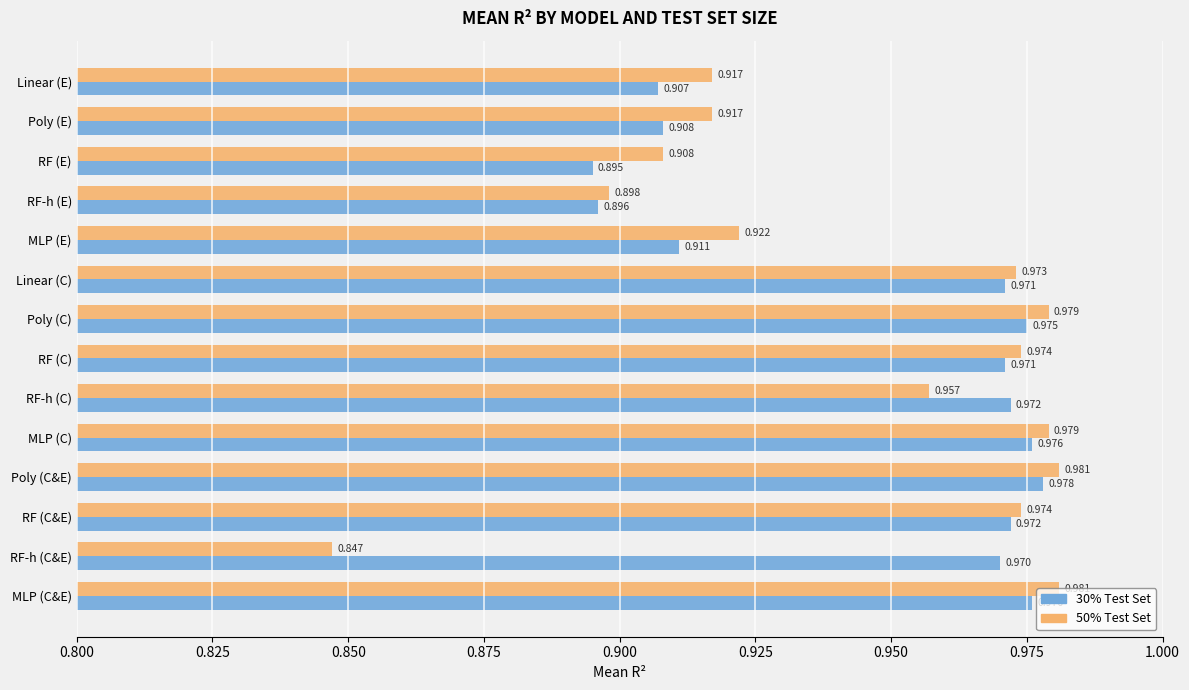

At which category is the sum across all series the highest?

Poly (C&E)